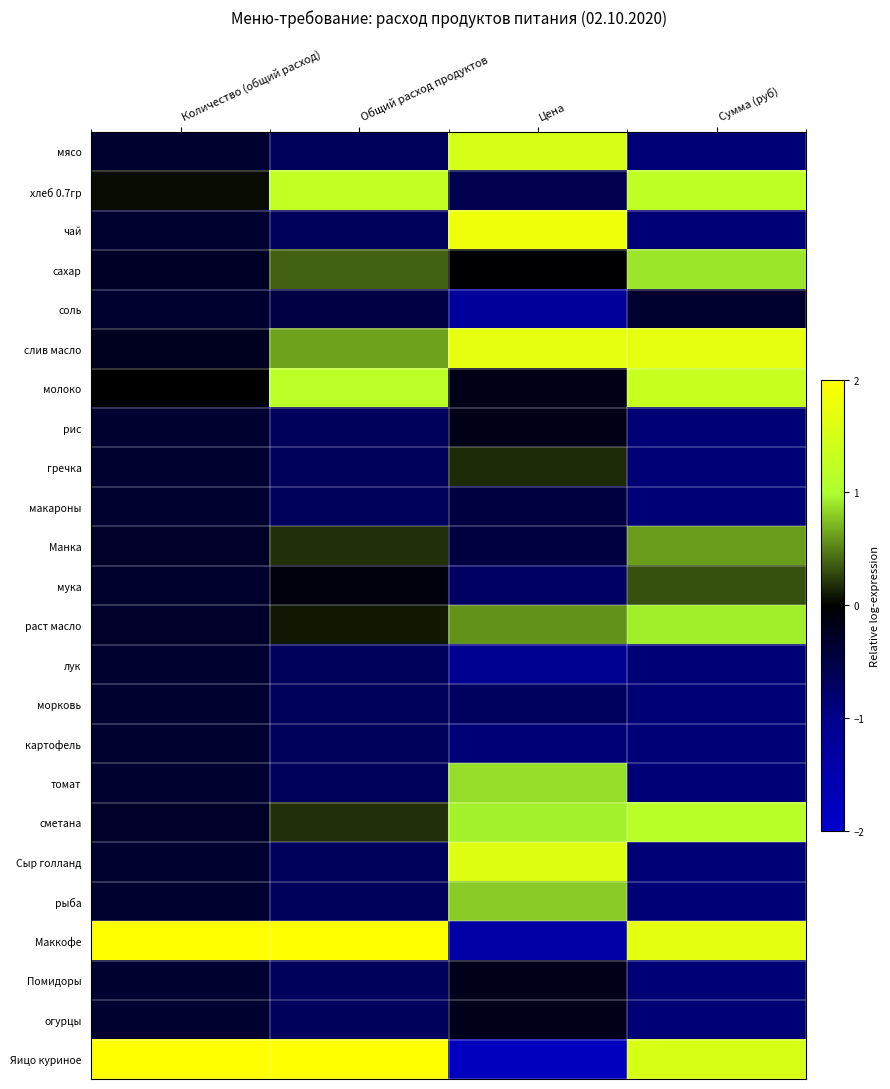

Reading left to right, transcribe all the data shown in this chart.

мясо: Количество (общий расход)=-0.4	Общий расход продуктов=-0.7	Цена=1.5	Сумма (руб)=-0.8
хлеб 0.7гр: Количество (общий расход)=0.1	Общий расход продуктов=1.3	Цена=-0.6	Сумма (руб)=1.2
чай: Количество (общий расход)=-0.4	Общий расход продуктов=-0.7	Цена=1.8	Сумма (руб)=-0.8
сахар: Количество (общий расход)=-0.3	Общий расход продуктов=0.4	Цена=-0.0	Сумма (руб)=0.9
соль: Количество (общий расход)=-0.3	Общий расход продуктов=-0.5	Цена=-1.3	Сумма (руб)=-0.3
слив масло: Количество (общий расход)=-0.2	Общий расход продуктов=0.6	Цена=1.7	Сумма (руб)=1.7
молоко: Количество (общий расход)=0.0	Общий расход продуктов=1.2	Цена=-0.2	Сумма (руб)=1.3
рис: Количество (общий расход)=-0.4	Общий расход продуктов=-0.7	Цена=-0.2	Сумма (руб)=-0.8
гречка: Количество (общий расход)=-0.4	Общий расход продуктов=-0.7	Цена=0.2	Сумма (руб)=-0.8
макароны: Количество (общий расход)=-0.4	Общий расход продуктов=-0.7	Цена=-0.5	Сумма (руб)=-0.8
Манка: Количество (общий расход)=-0.3	Общий расход продуктов=0.2	Цена=-0.5	Сумма (руб)=0.6
мука: Количество (общий расход)=-0.3	Общий расход продуктов=-0.1	Цена=-0.7	Сумма (руб)=0.3
раст масло: Количество (общий расход)=-0.3	Общий расход продуктов=0.1	Цена=0.6	Сумма (руб)=0.9
лук: Количество (общий расход)=-0.4	Общий расход продуктов=-0.7	Цена=-1.1	Сумма (руб)=-0.8
морковь: Количество (общий расход)=-0.4	Общий расход продуктов=-0.7	Цена=-0.7	Сумма (руб)=-0.8
картофель: Количество (общий расход)=-0.4	Общий расход продуктов=-0.7	Цена=-0.9	Сумма (руб)=-0.8
томат: Количество (общий расход)=-0.4	Общий расход продуктов=-0.7	Цена=0.9	Сумма (руб)=-0.8
сметана: Количество (общий расход)=-0.3	Общий расход продуктов=0.2	Цена=0.9	Сумма (руб)=1.1
Сыр голланд: Количество (общий расход)=-0.4	Общий расход продуктов=-0.7	Цена=1.6	Сумма (руб)=-0.8
рыба: Количество (общий расход)=-0.4	Общий расход продуктов=-0.7	Цена=0.8	Сумма (руб)=-0.8
Маккофе: Количество (общий расход)=3.3	Общий расход продуктов=2.7	Цена=-1.4	Сумма (руб)=1.7
Помидоры: Количество (общий расход)=-0.4	Общий расход продуктов=-0.7	Цена=-0.2	Сумма (руб)=-0.8
огурцы: Количество (общий расход)=-0.4	Общий расход продуктов=-0.7	Цена=-0.2	Сумма (руб)=-0.8
Яицо куриное: Количество (общий расход)=3.3	Общий расход продуктов=2.7	Цена=-1.8	Сумма (руб)=1.5